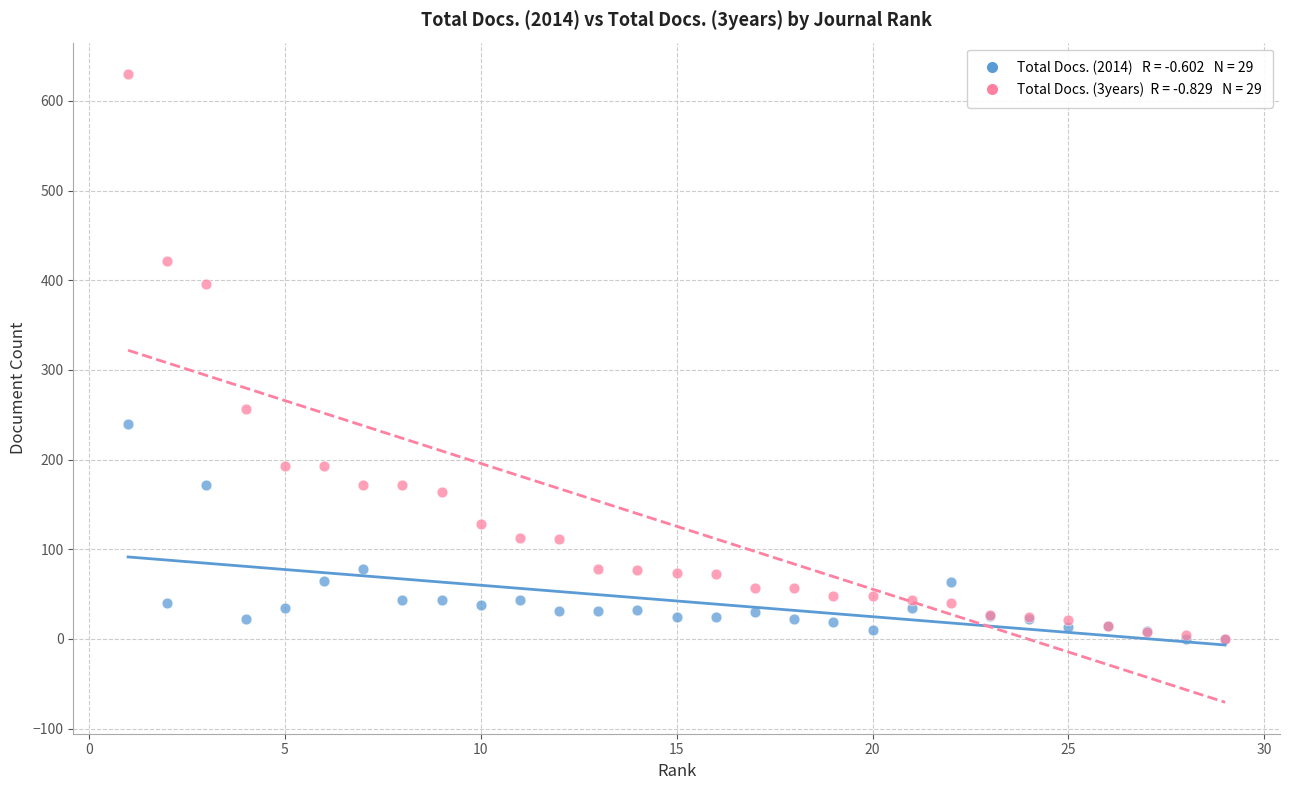

Across all series, what Y value is closest to 315?

256